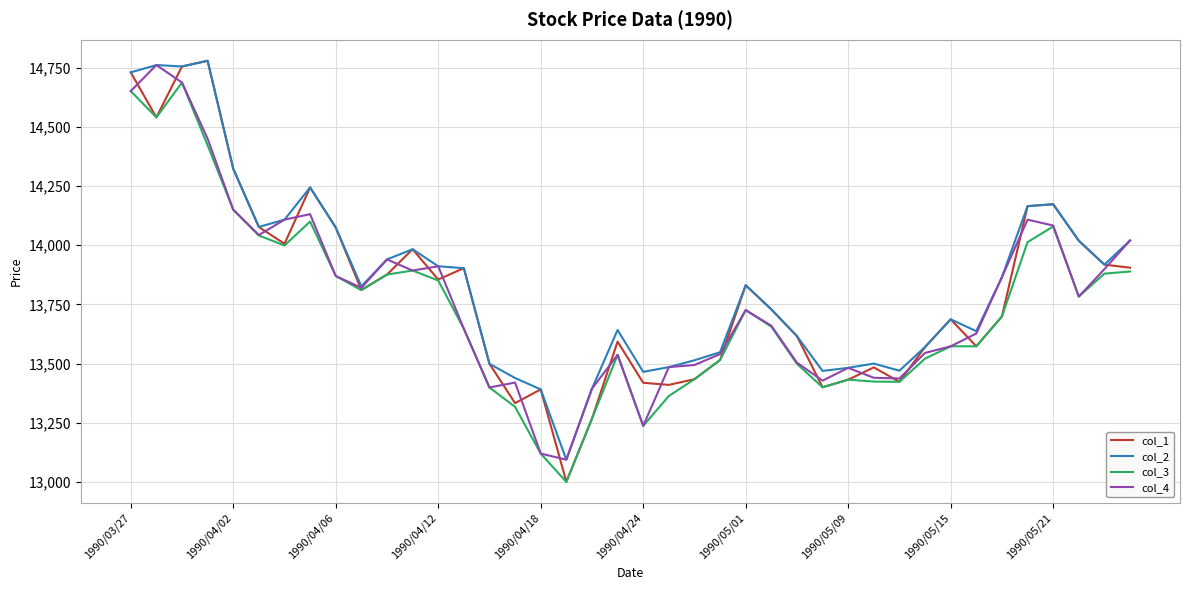

What is the smallest value displayed?

13000